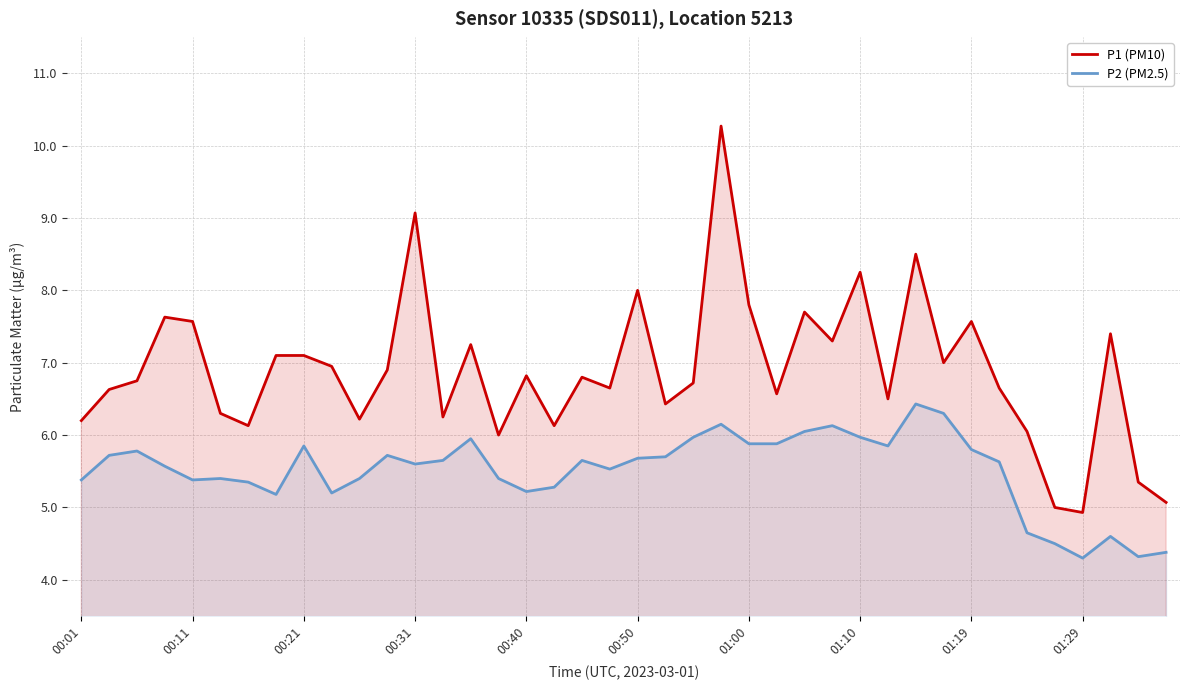

At which category is the sum across all series the highest?

23